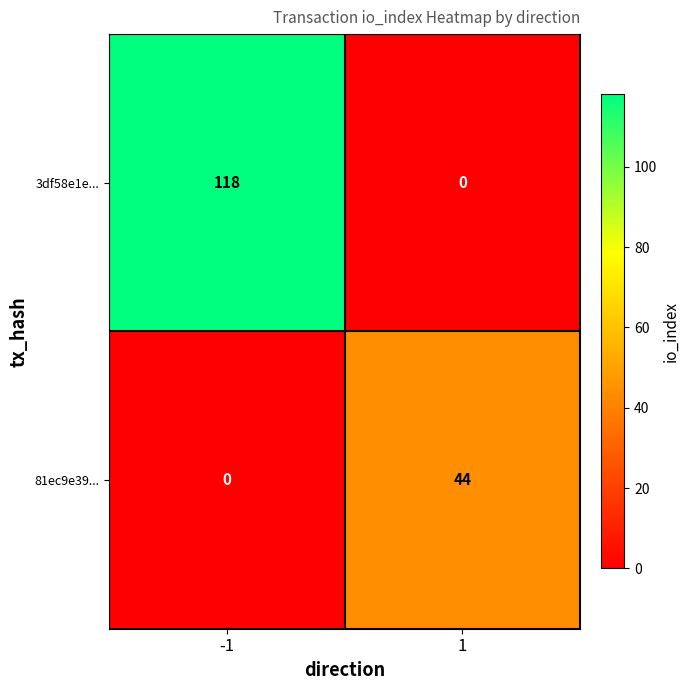

What is the sum of the 3df58e1e... values at -1 and 1?

118